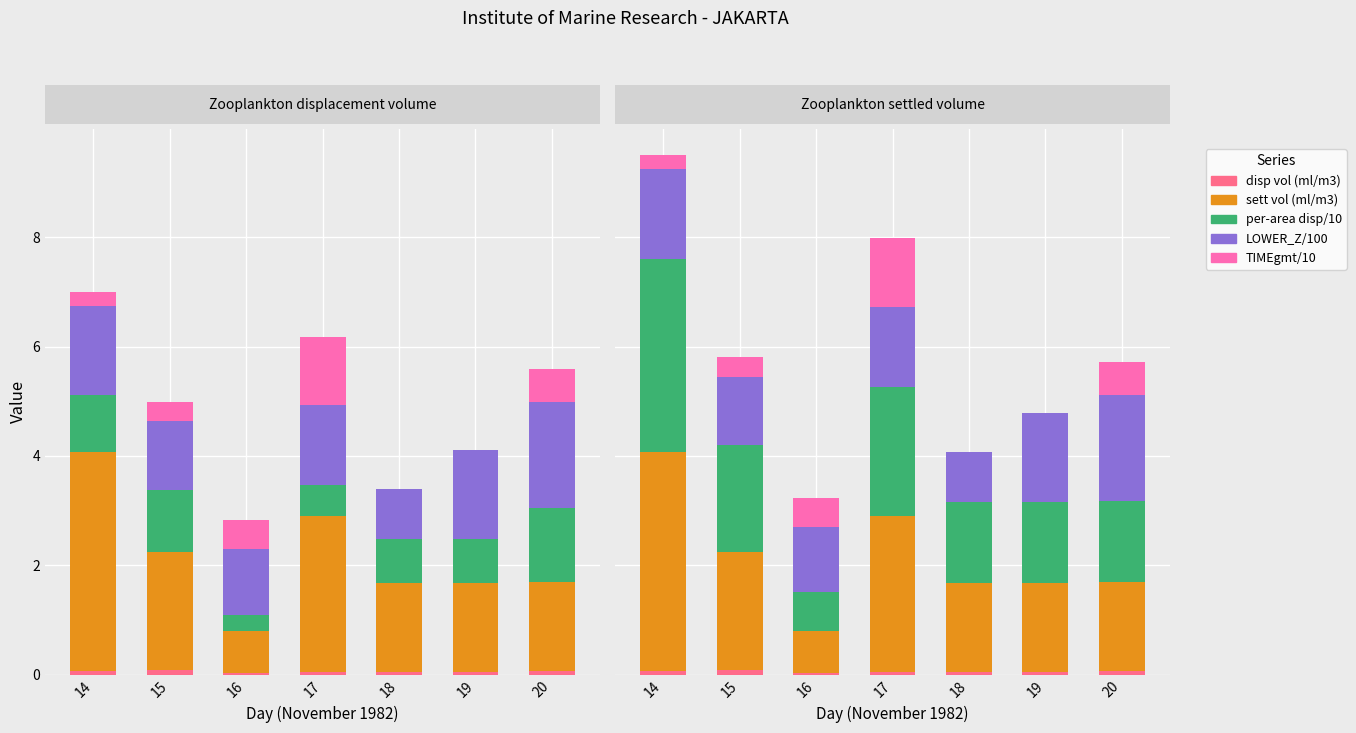

How many disp vol (ml/m3) values are between 0 and 1?

7